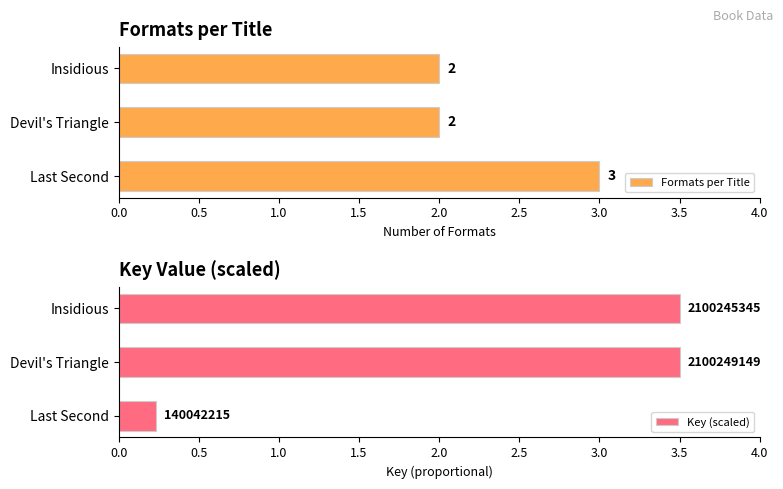

The value of Formats per Title at Insidious is 2. True or false?

True